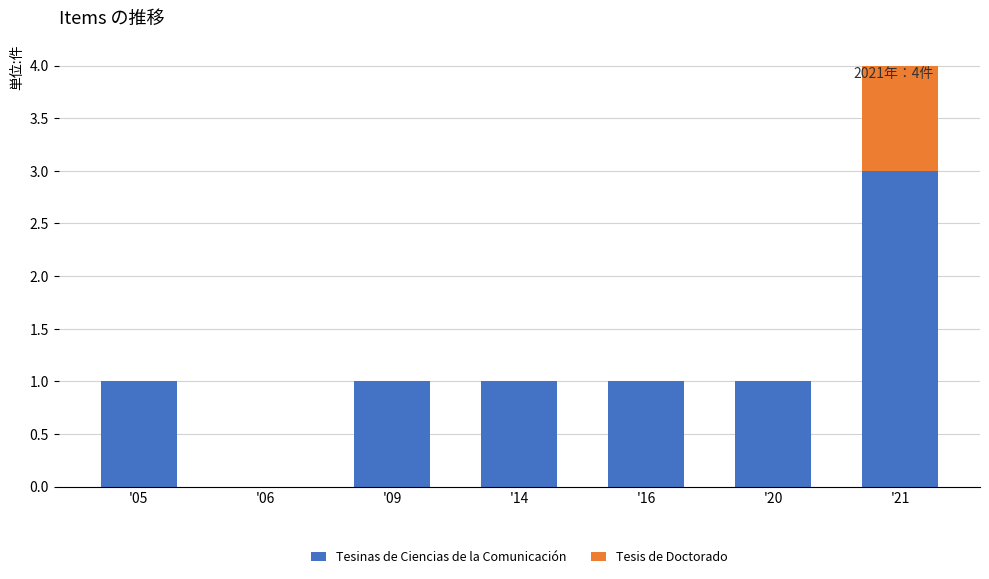

At which category is the sum across all series the highest?

'21